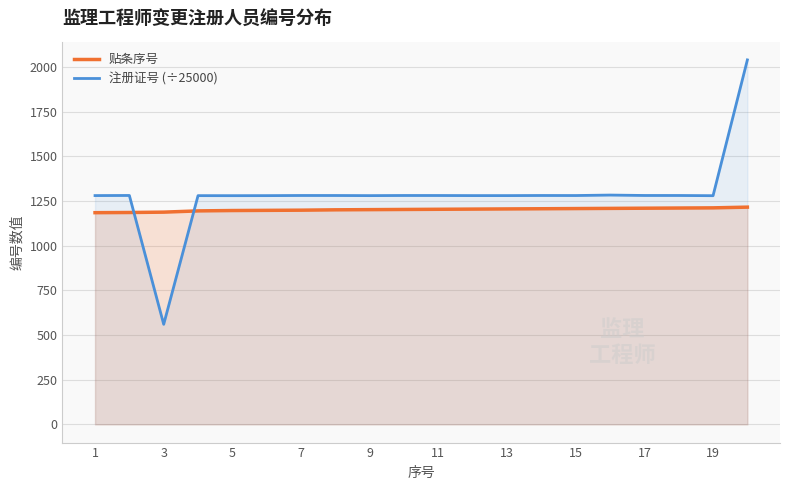

What is the highest value of the 贴条序号 series?

1216.0